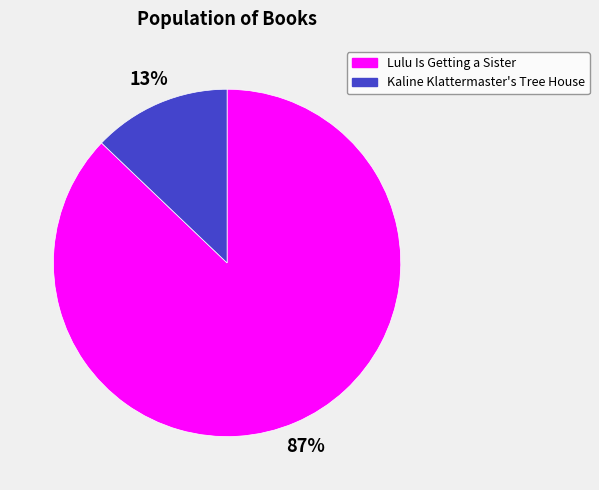

Do Kaline Klattermaster's Tree House and Lulu Is Getting a Sister together represent more than half of the pie?

Yes